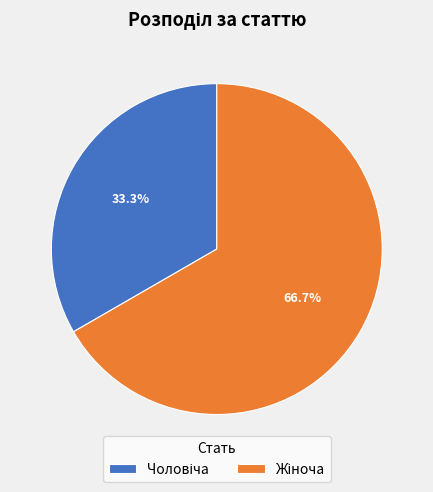

Is there any slice that represents more than half of the pie?

Yes